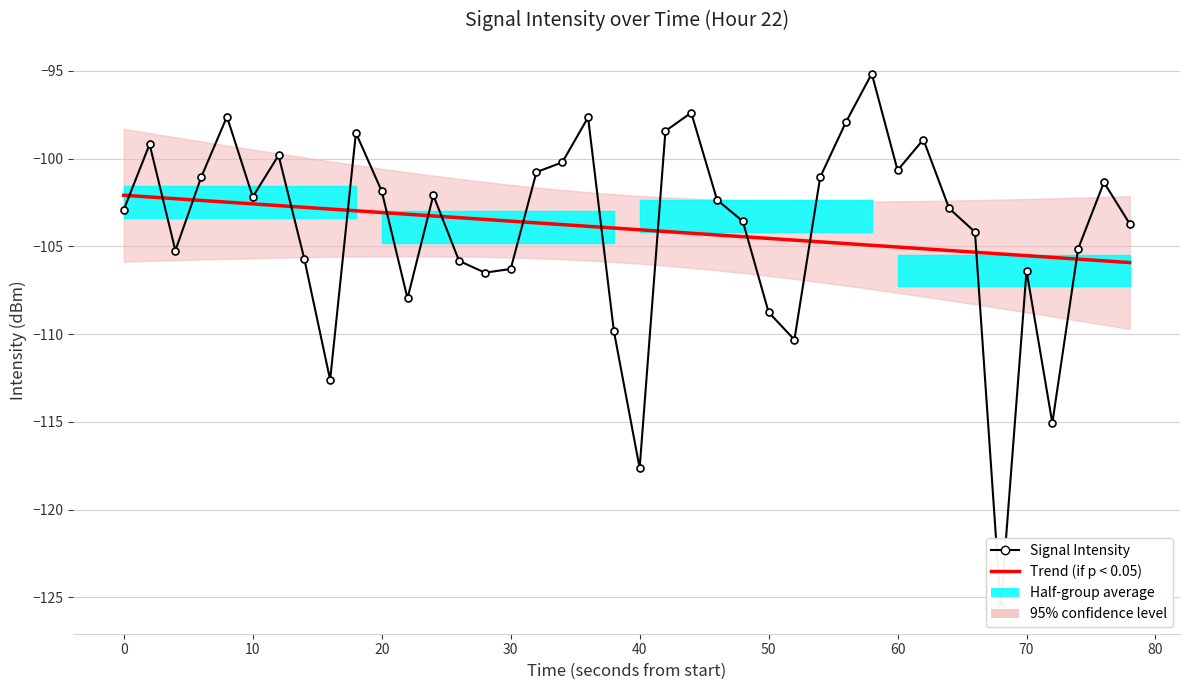

What is the difference between the maximum and second lowest values in the Signal Intensity series?

22.5